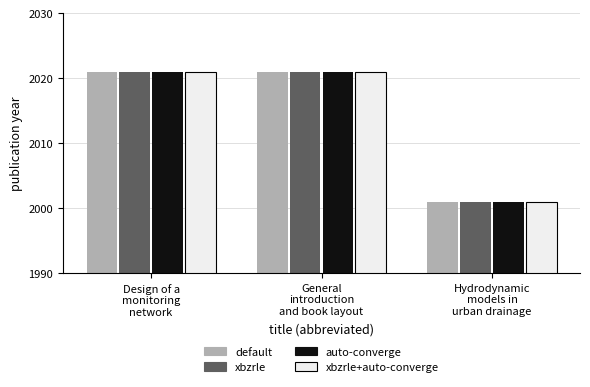

What is the highest value of the default series?

2021